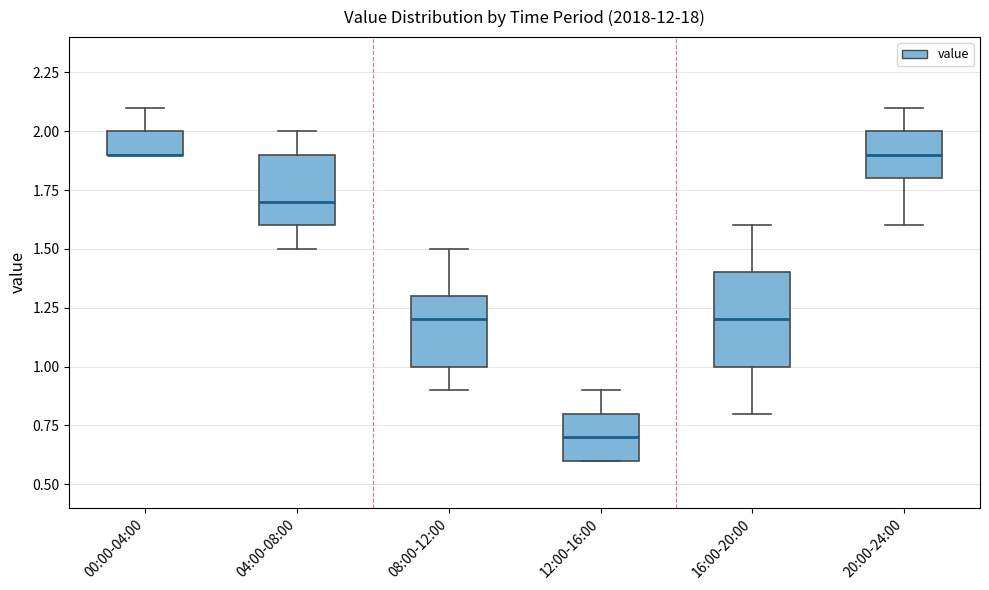

Reading left to right, read every box against the y-axis: the position of its median line, the range the box covers, and the ends of its whiskers. The values are not printed on the chart, so give them approximately, as read against the axis.

00:00-04:00: median 1.9 (drawn on the box's lower edge), box 1.9 to 2.0, whiskers 1.9 to 2.1
04:00-08:00: median 1.7, box 1.6 to 1.9, whiskers 1.5 to 2.0
08:00-12:00: median 1.2, box 1.0 to 1.3, whiskers 0.9 to 1.5
12:00-16:00: median 0.7, box 0.6 to 0.8, whiskers 0.6 to 0.9
16:00-20:00: median 1.2, box 1.0 to 1.4, whiskers 0.8 to 1.6
20:00-24:00: median 1.9, box 1.8 to 2.0, whiskers 1.6 to 2.1